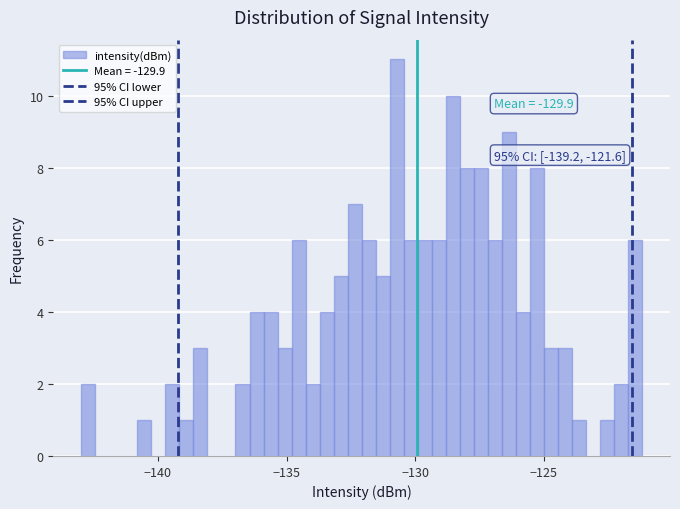

Read against the x-axis, roughly where is the centre of the tallest bar?

-130.5